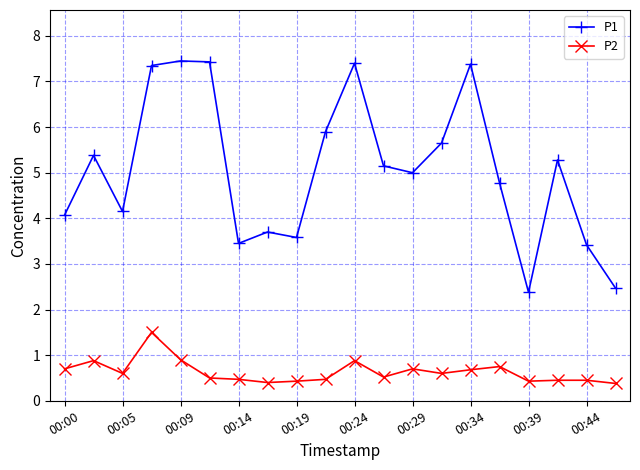

True or false: P2 has more than 0 interior local peaks.

True